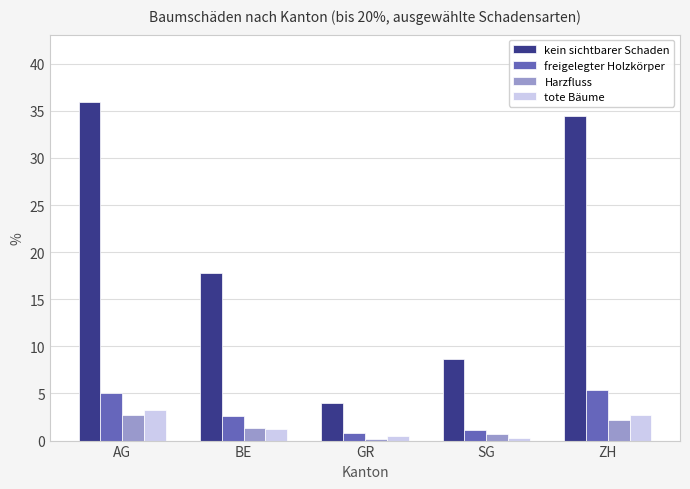

What position from the left is ZH?

5